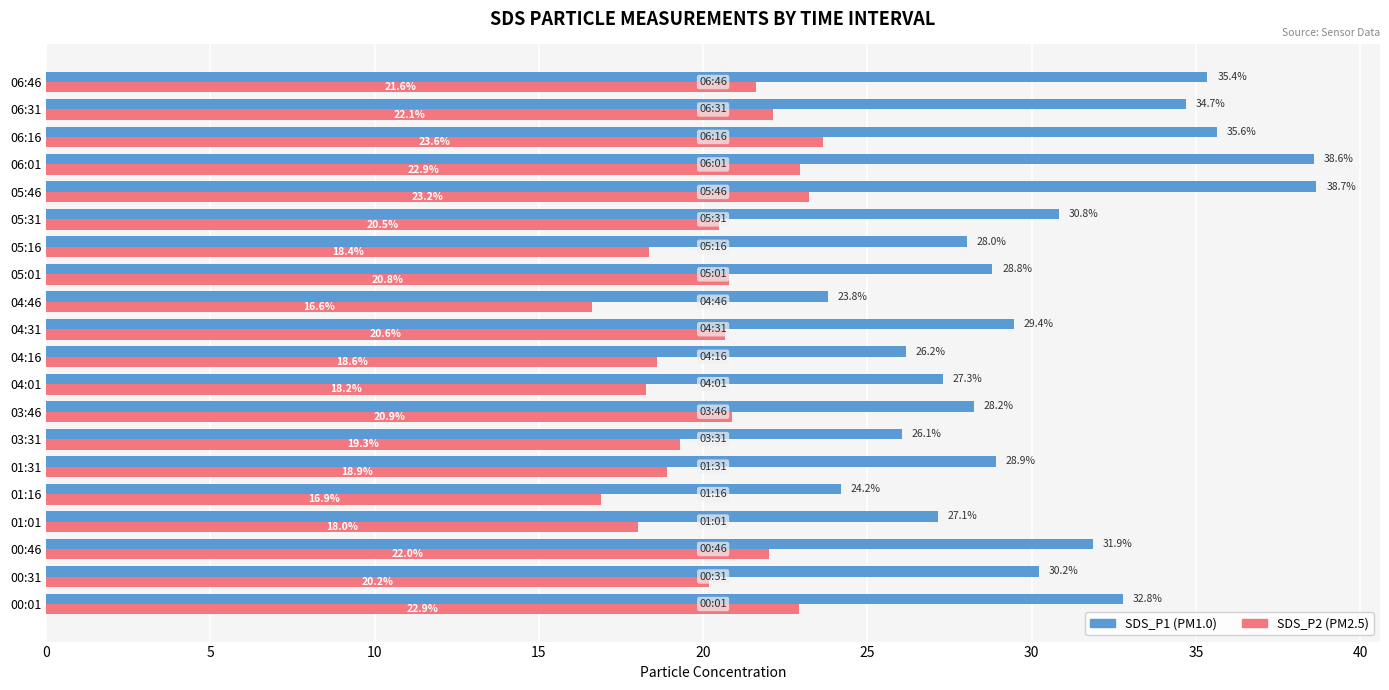

What is the greatest value displayed?

38.7